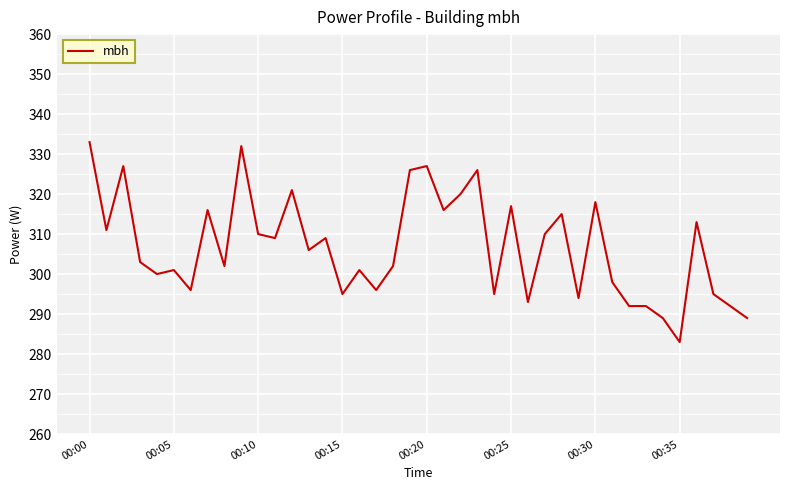

What is the minimum value shown in the chart?

283